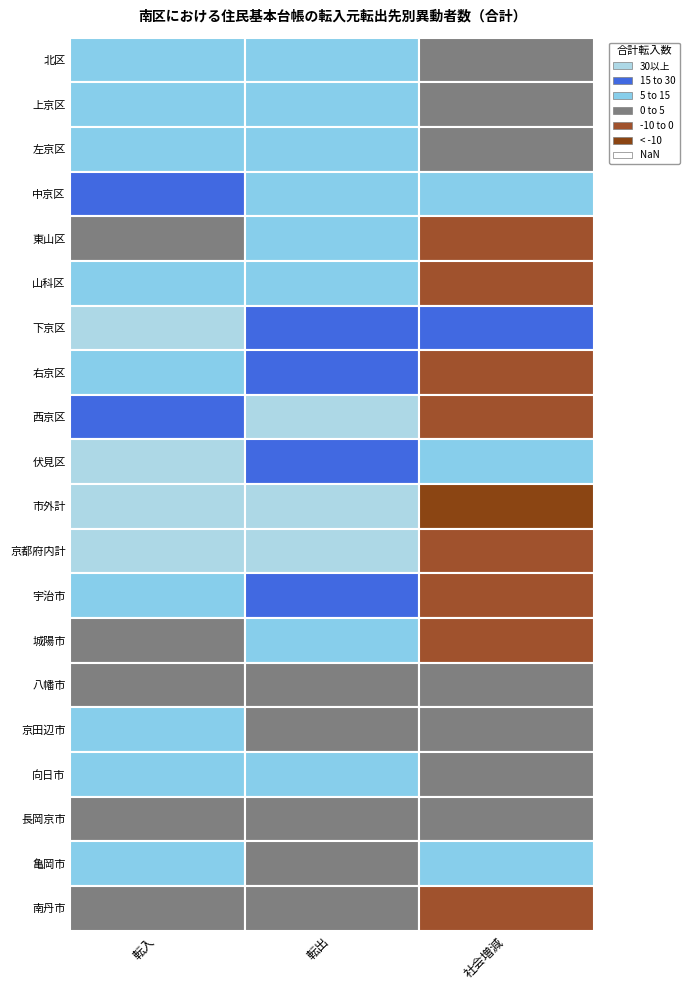

What is the difference between the maximum and second lowest values in the 下京区 series?

15